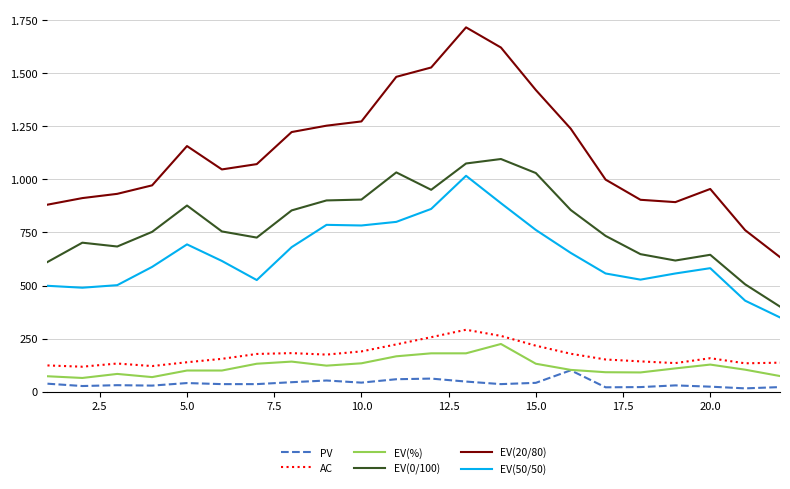

Reading left to right, what are all the values shown in this chart?

PV: 38	27	31	29	41	36	36	45	53	43	59	62	48	36	42	101	21	22	30	24	16	22
AC: 124	118	133	121	139	155	178	182	175	190	223	257	292	263	217	179	152	143	135	158	134	137
EV(%): 73	65	84	69	100	100	132	142	123	134	167	181	181	225	132	103	92	91	110	128	104	74
EV(0/100): 611	702	684	753	877	755	726	854	901	905	1033	951	1075	1096	1030	856	734	648	618	645	506	401
EV(20/80): 881	912	932	972	1157	1047	1072	1223	1253	1273	1483	1527	1716	1621	1421	1239	999	904	893	955	761	634
EV(50/50): 499	490	502	588	694	616	526	681	786	783	800	861	1017	888	762	654	557	528	557	582	429	350